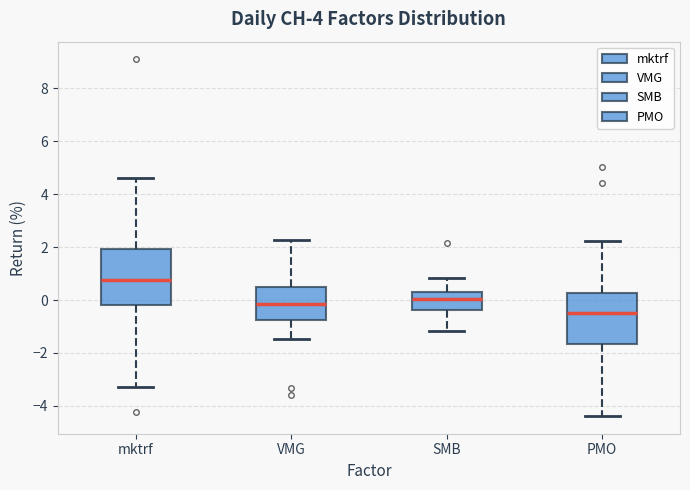

Which box is the tallest, from its lower edge to its upper edge?

mktrf